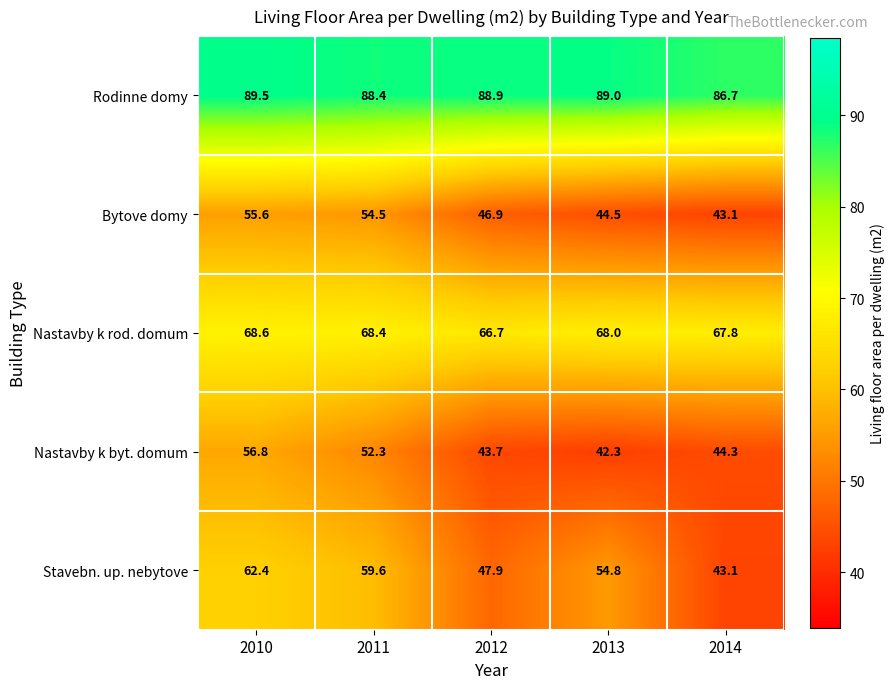

List the series in order of their peak value, lowest first.

Bytove domy, Nastavby k byt. domum, Stavebn. up. nebytove, Nastavby k rod. domum, Rodinne domy